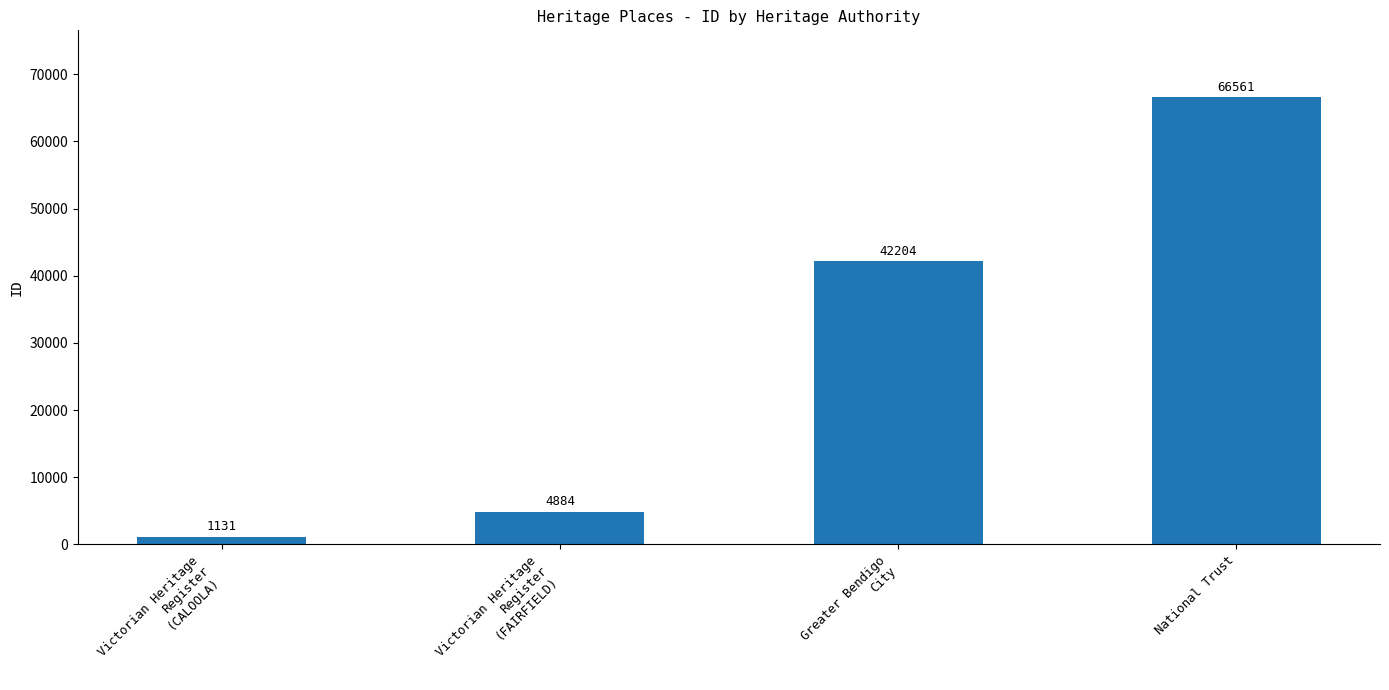

Reading left to right, what are all the values shown in this chart?

1131	4884	42204	66561